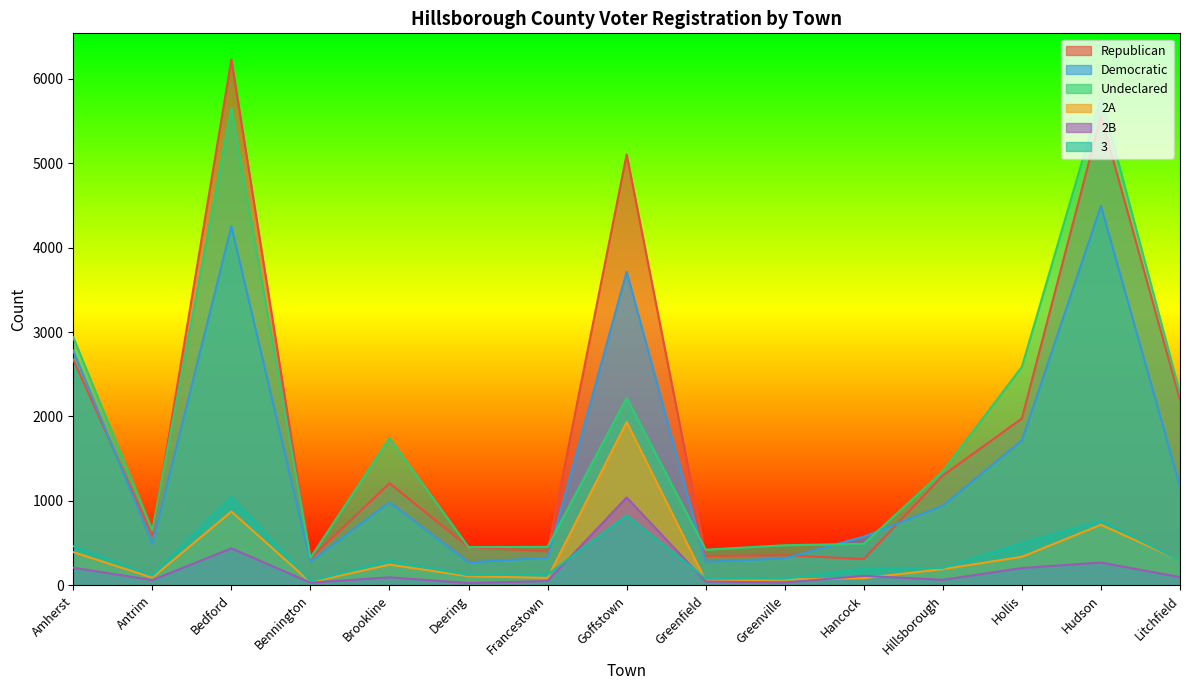

Does the chart display data point markers on the line(s)?

No